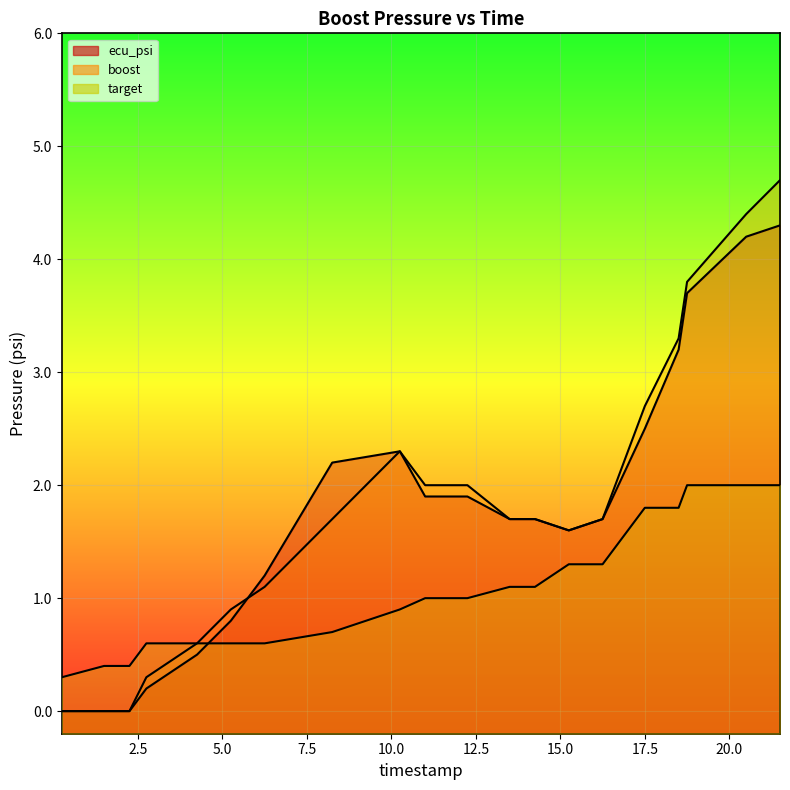

True or false: ecu_psi has more than 1 points higher than both neighbors.

False